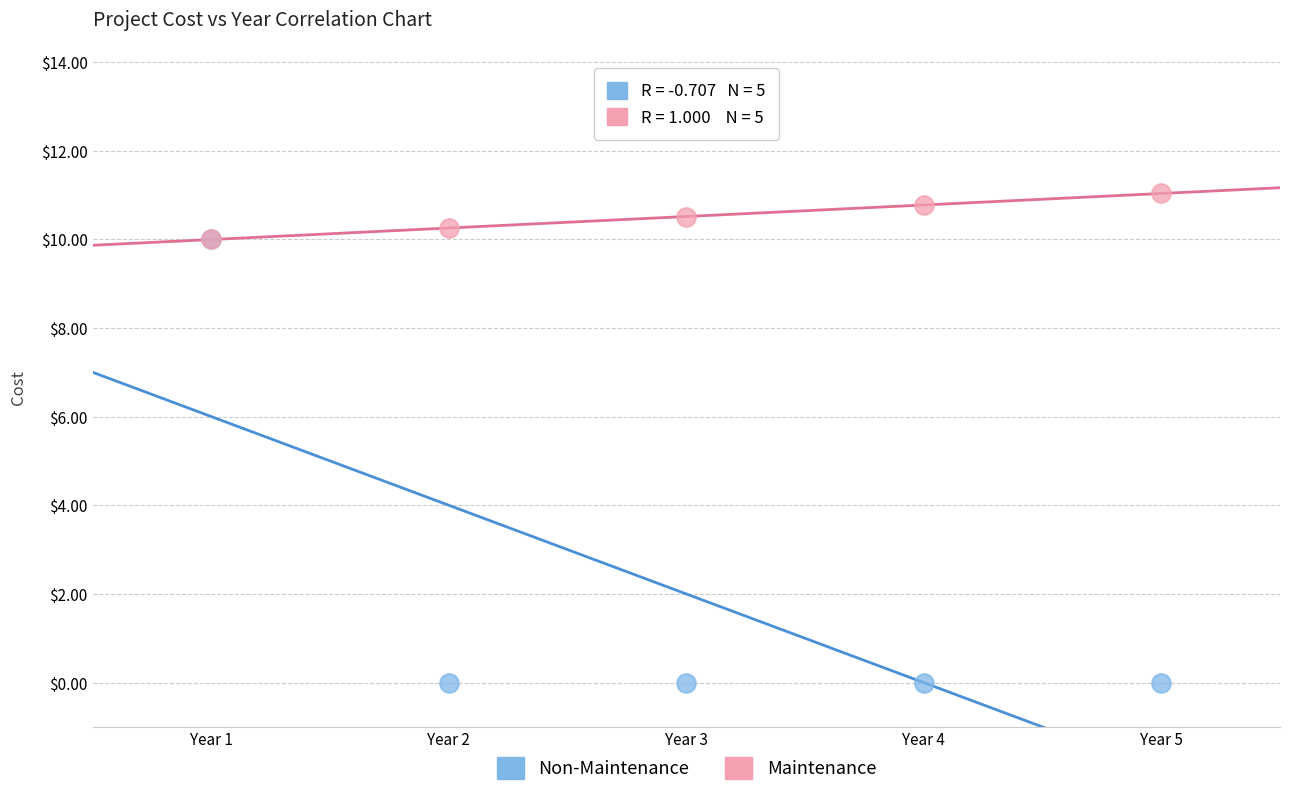

Which series reaches the minimum Y coordinate?

Non-Maintenance